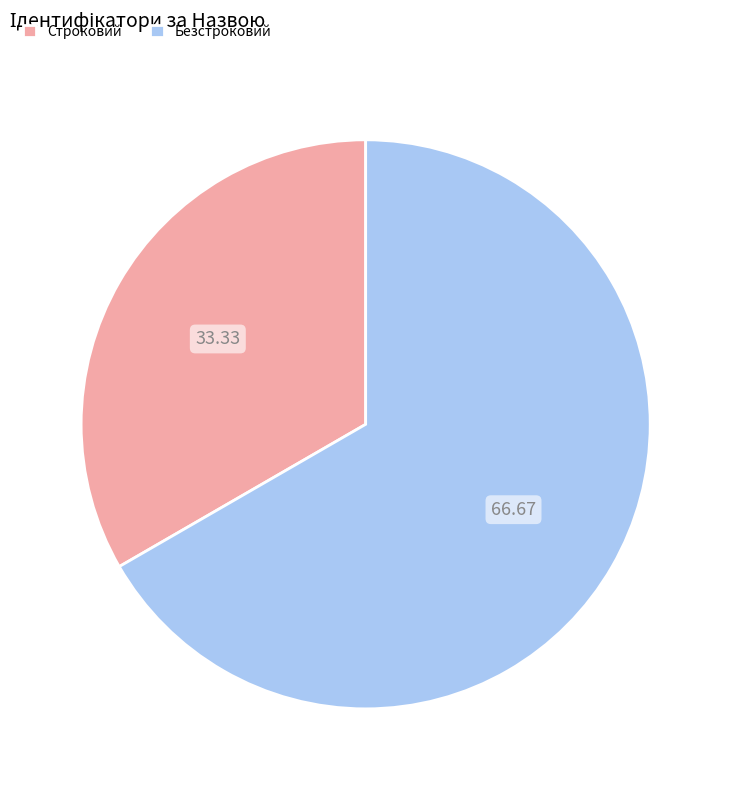

Does any single category account for the majority?

Yes